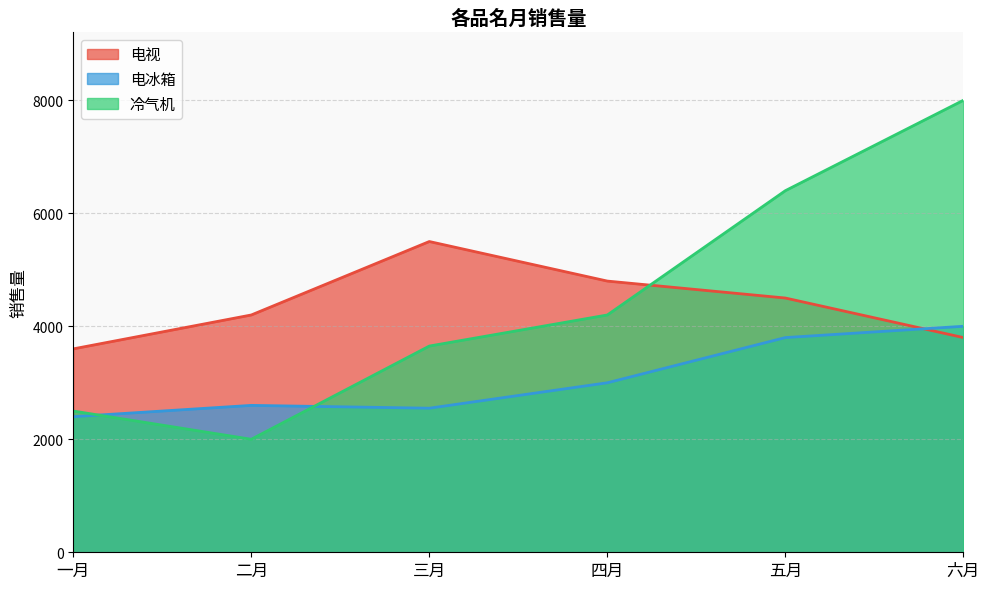

What is the spread (max minus min) of values at 四月?

1800